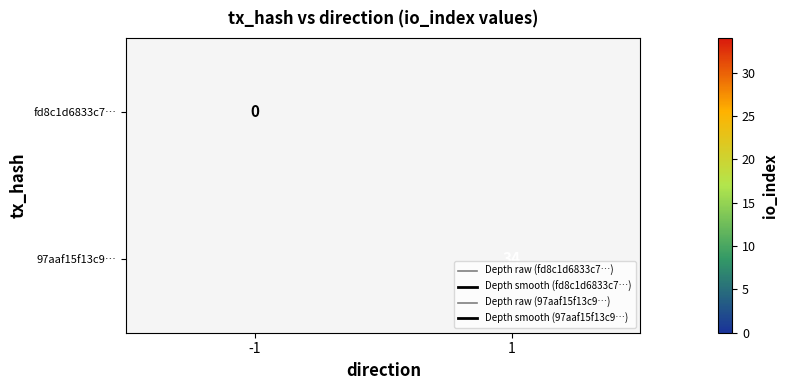

How many categories are shown in the chart?

2